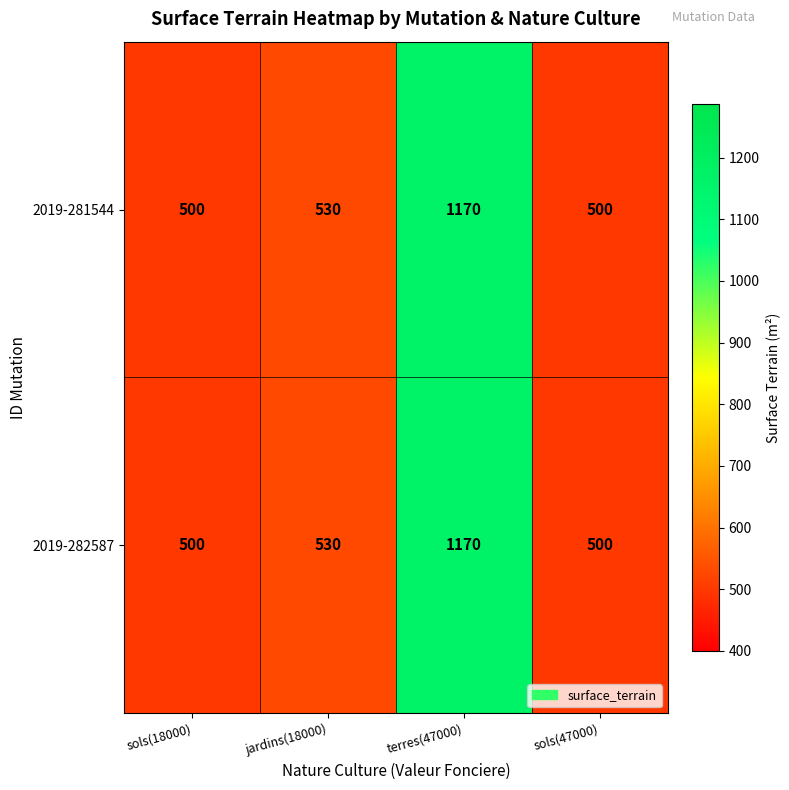

Which label corresponds to the largest value in the chart?

terres(47000)